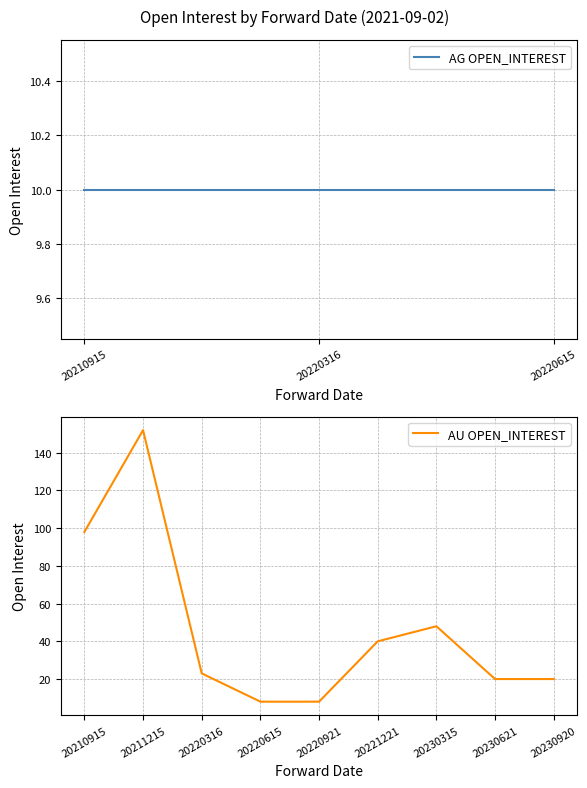

What is the maximum value shown in the chart?

152